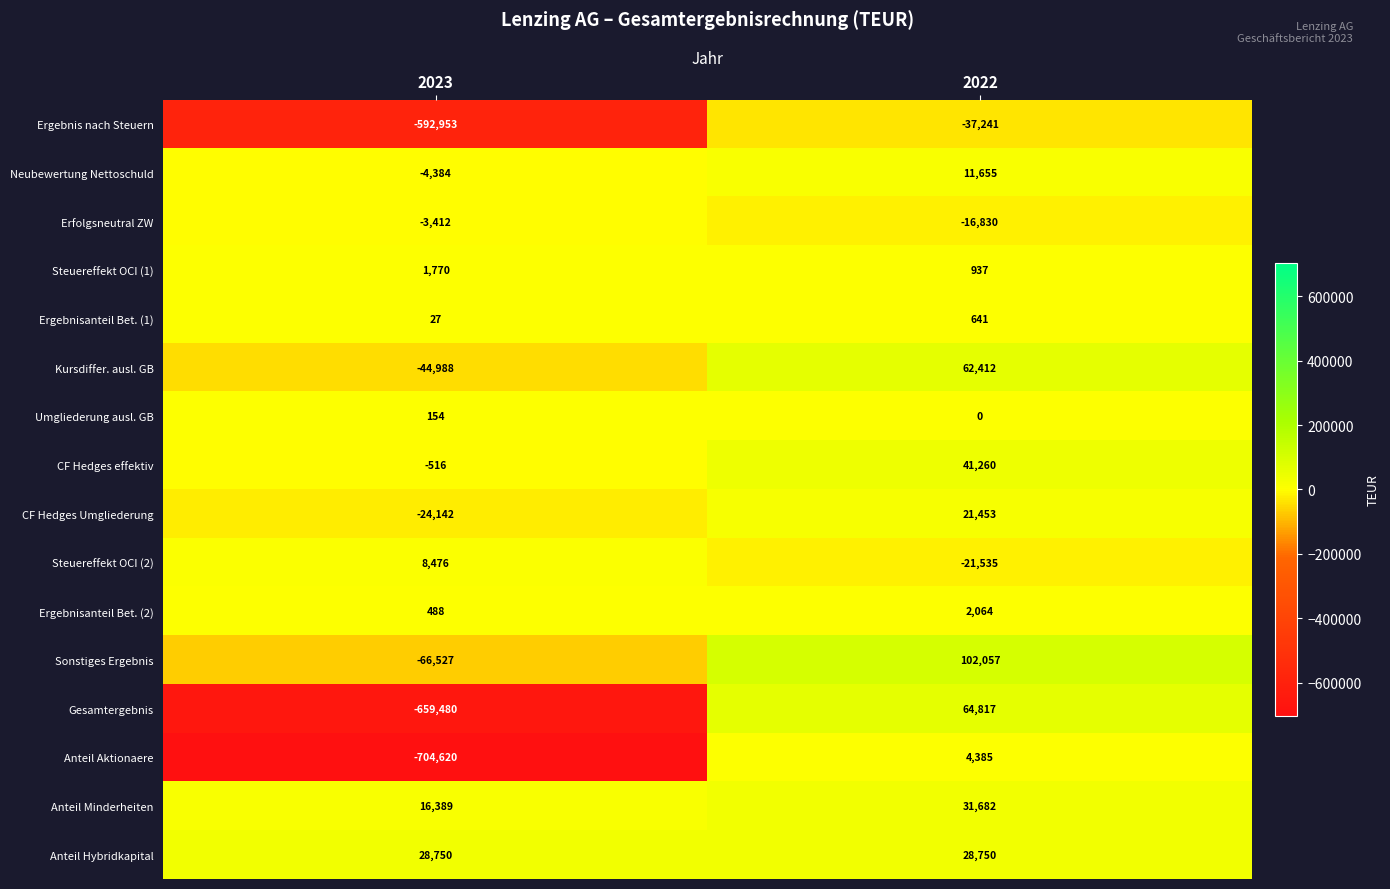

What is the spread (max minus min) of values at 2022?

139298